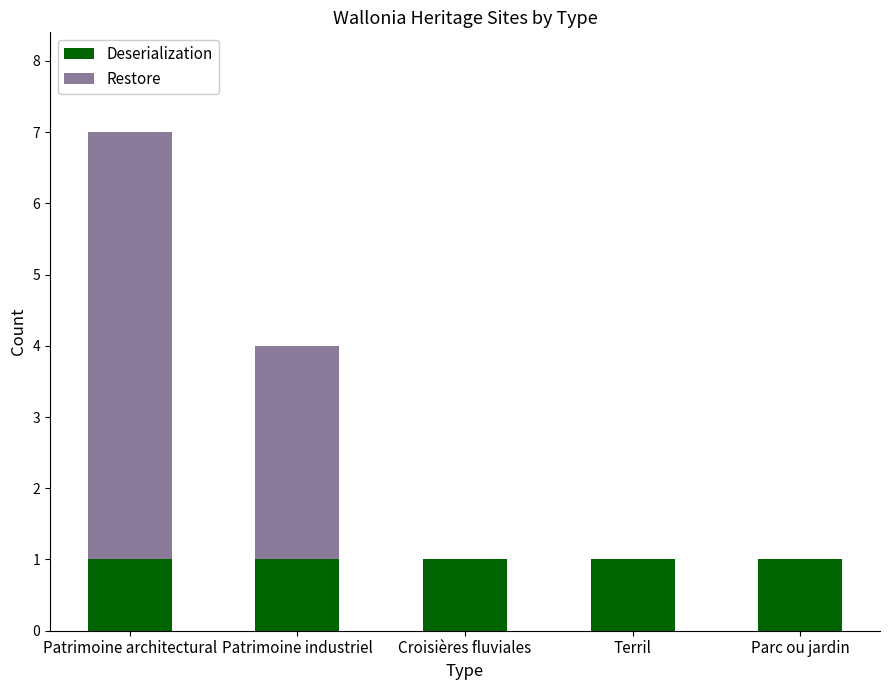

At which category is the sum across all series the highest?

Patrimoine architectural